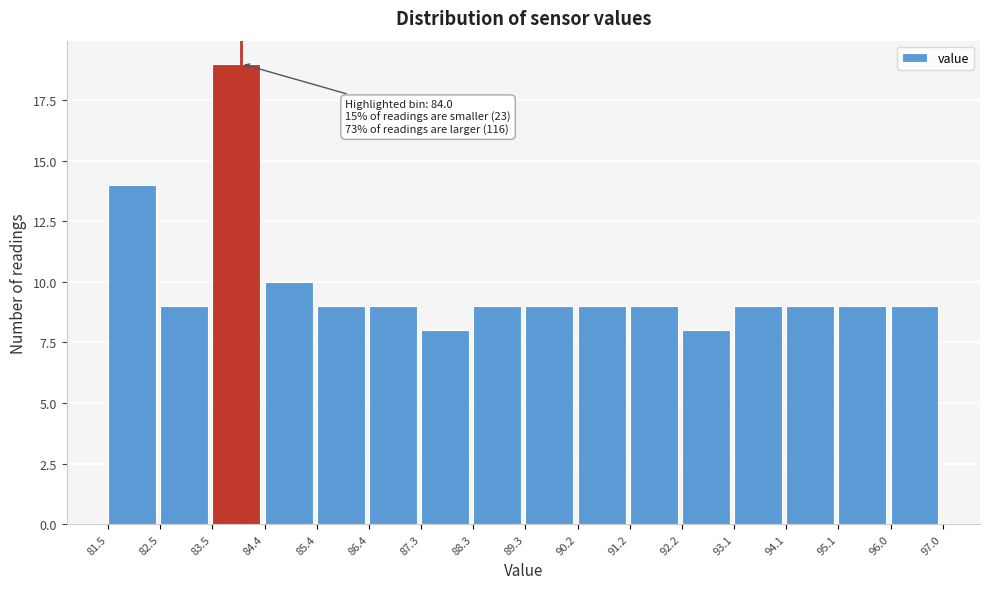

Which range on the x-axis has the tallest bar?

83.5 to 84.4